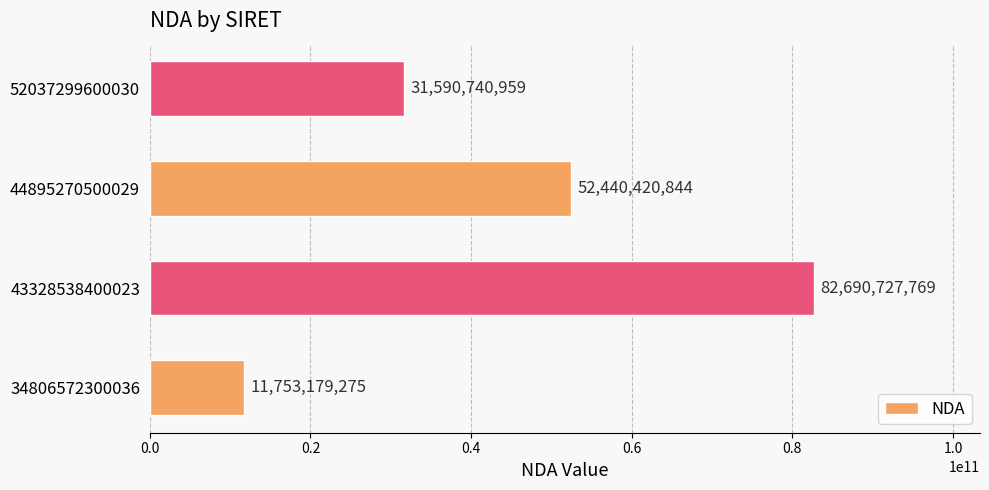

Rank the categories by value from highest to lowest.

43328538400023, 44895270500029, 52037299600030, 34806572300036